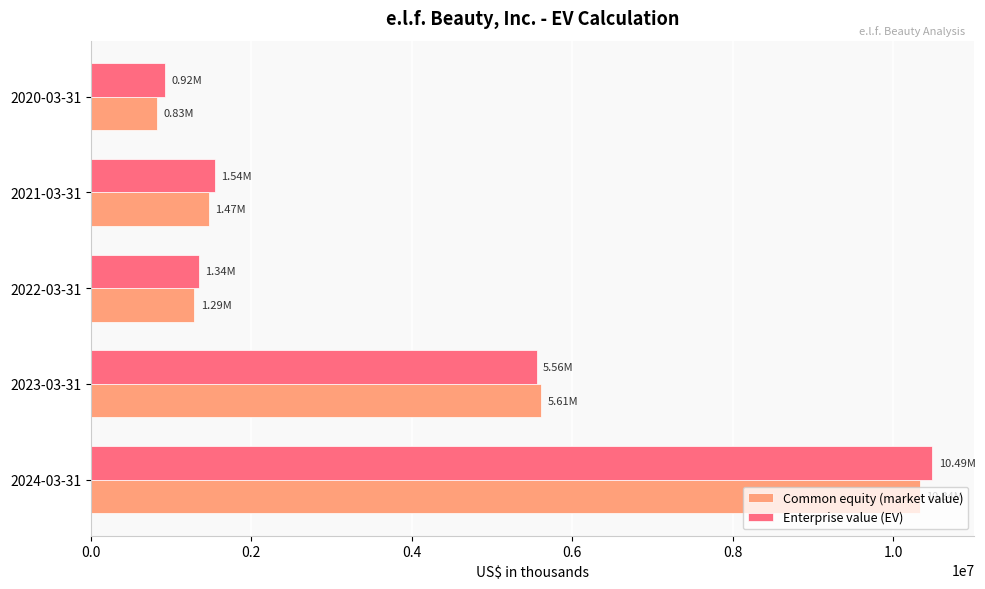

What is the smallest value displayed?

828650